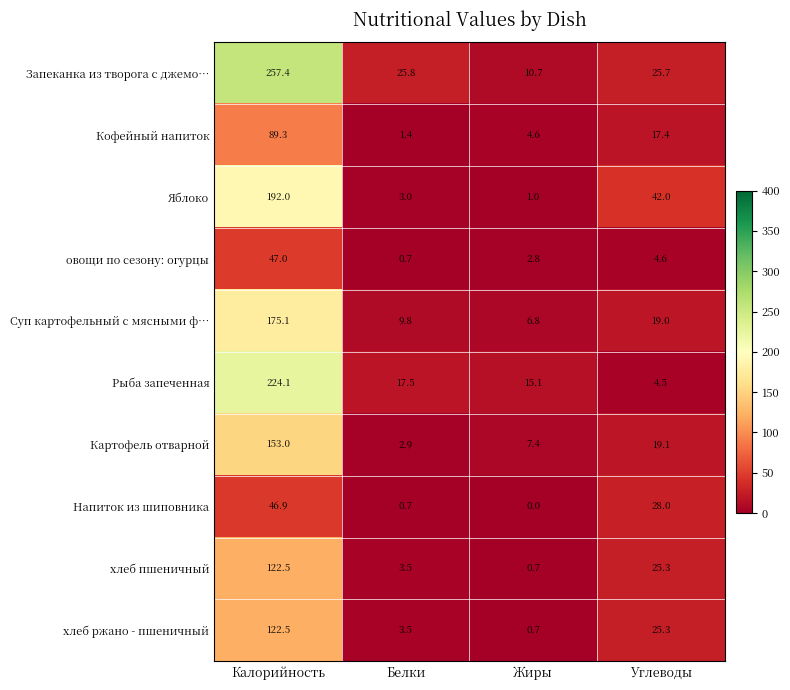

True or false: Суп картофельный с мясными ф… has a value of 9.8 at Белки.

True